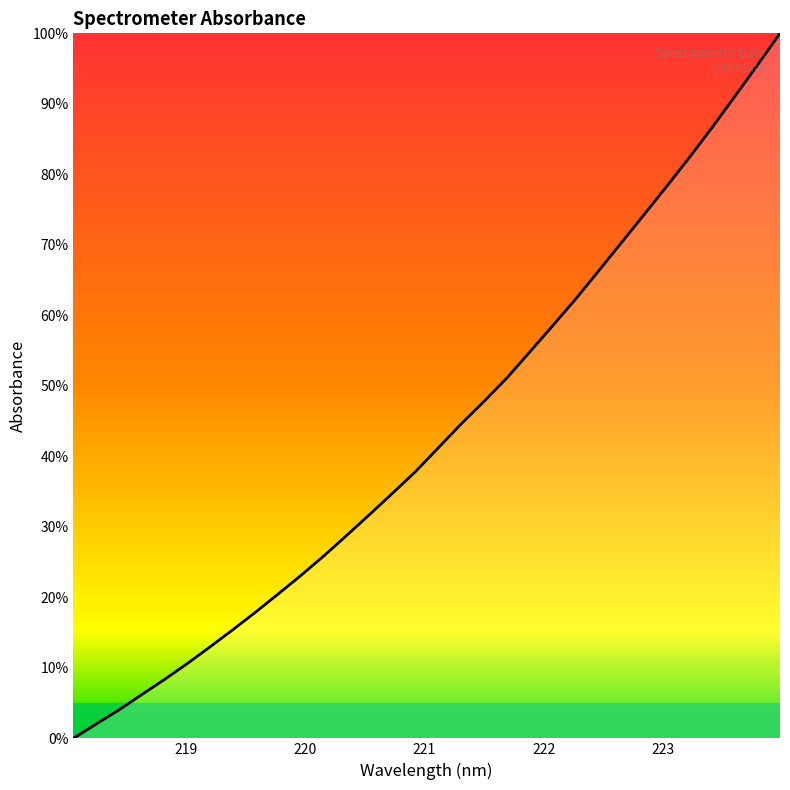

What is the difference between the maximum and minimum values?

100.0